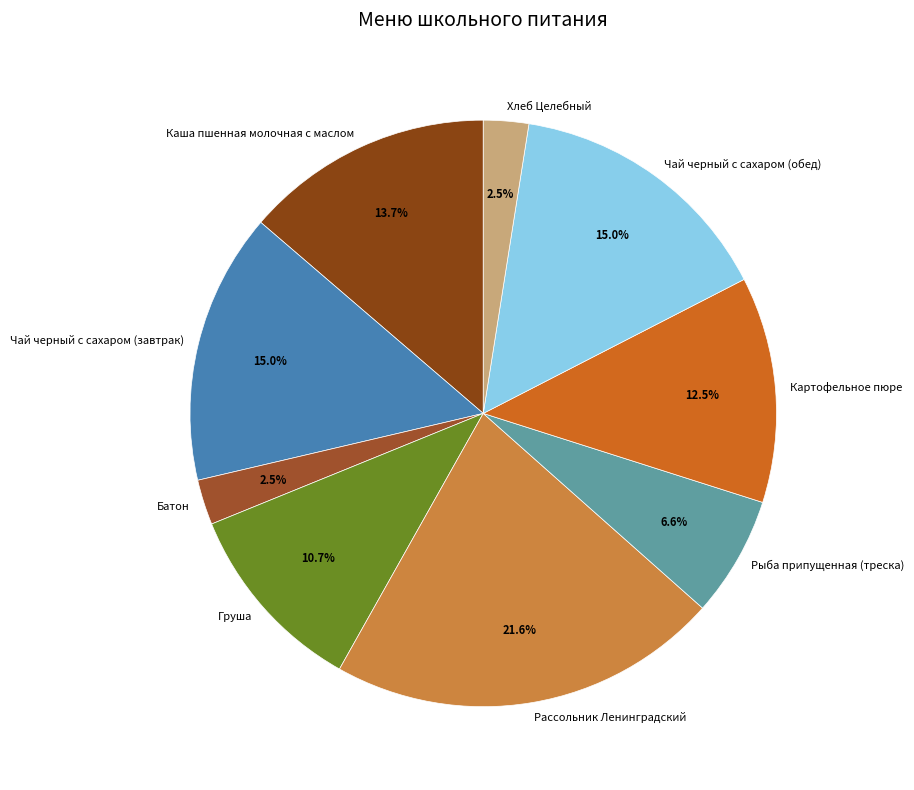

True or false: Рыба припущенная (треска) accounts for 7% of the total.

True